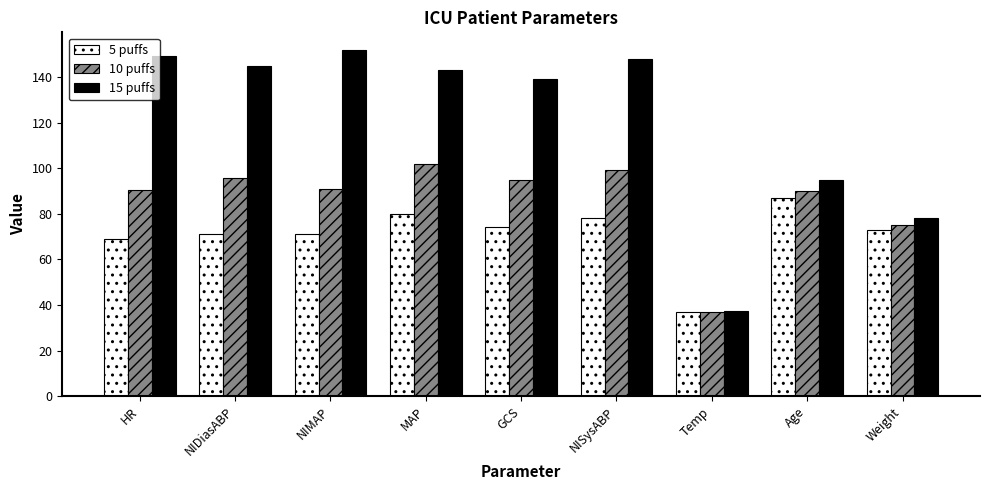

Rank the series at HR from lowest to highest value.

5 puffs, 10 puffs, 15 puffs